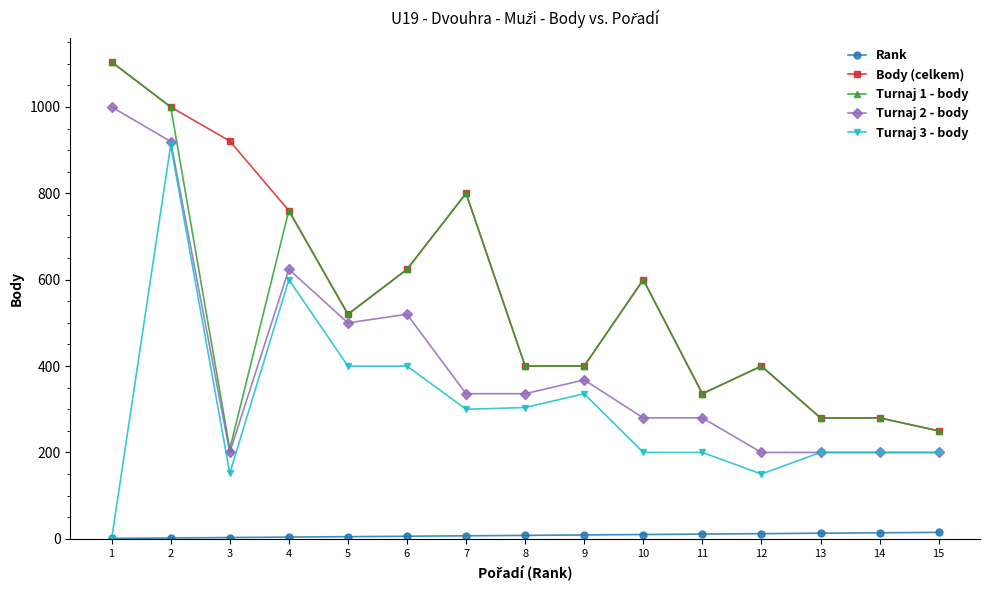

Does the chart have visible grid lines?

No